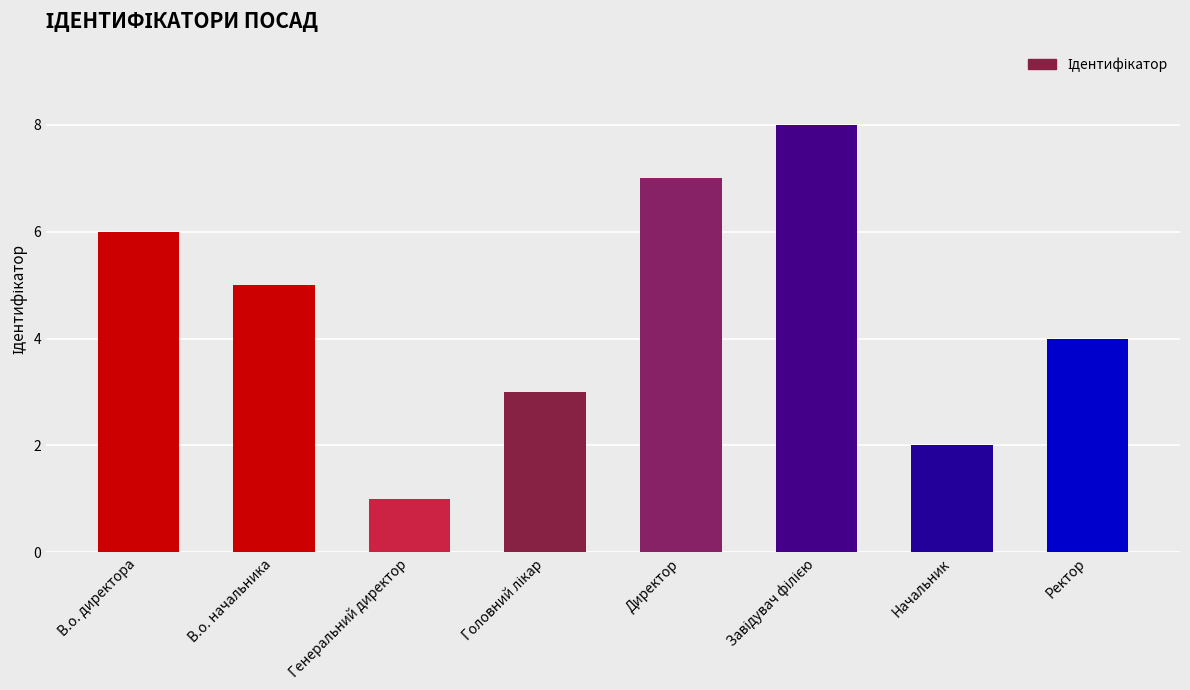

How many bars are there in total?

8